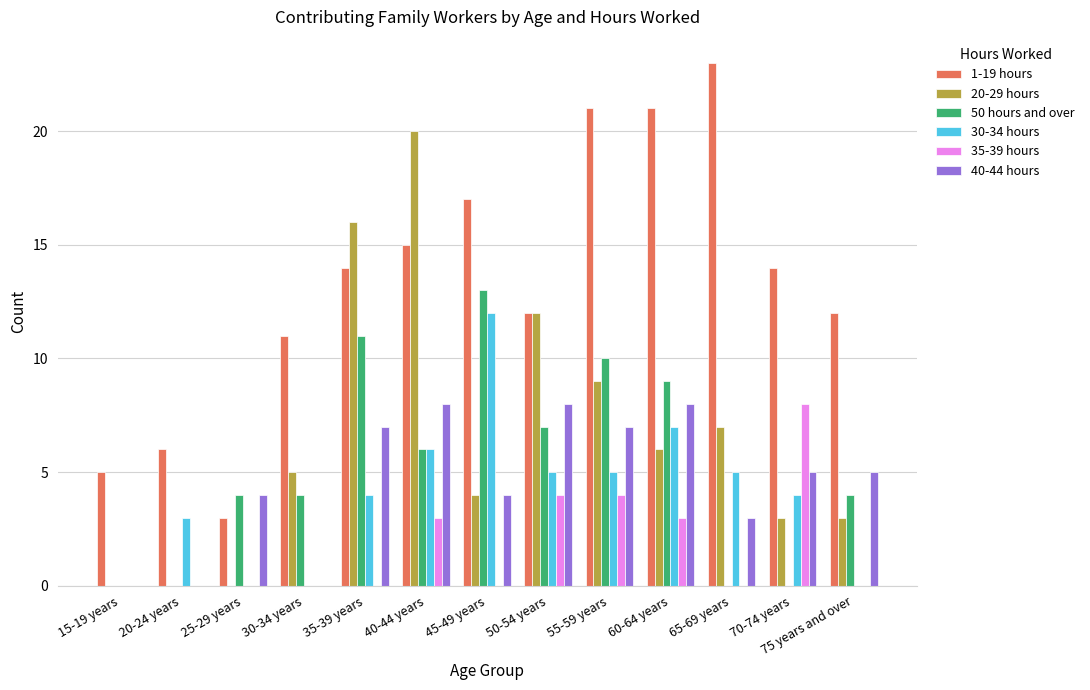

The value of 50 hours and over at 65-69 years is 0. True or false?

True